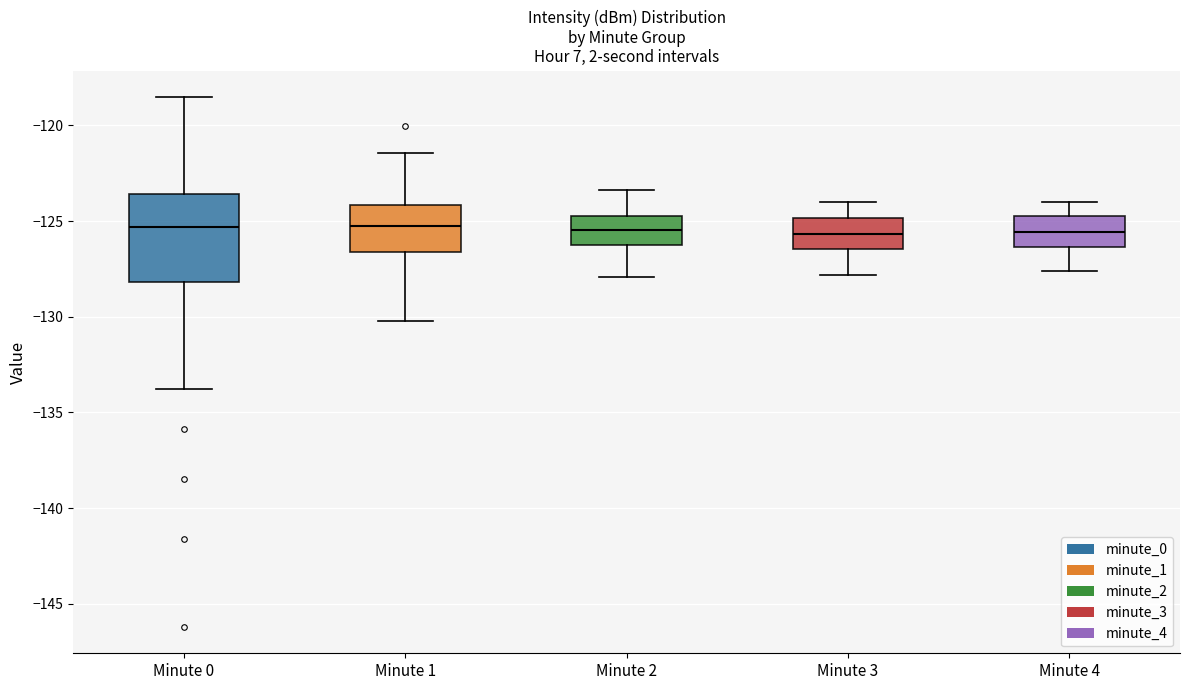

Comparing the boxes themselves (not the whiskers), which one is the tallest?

Minute 0